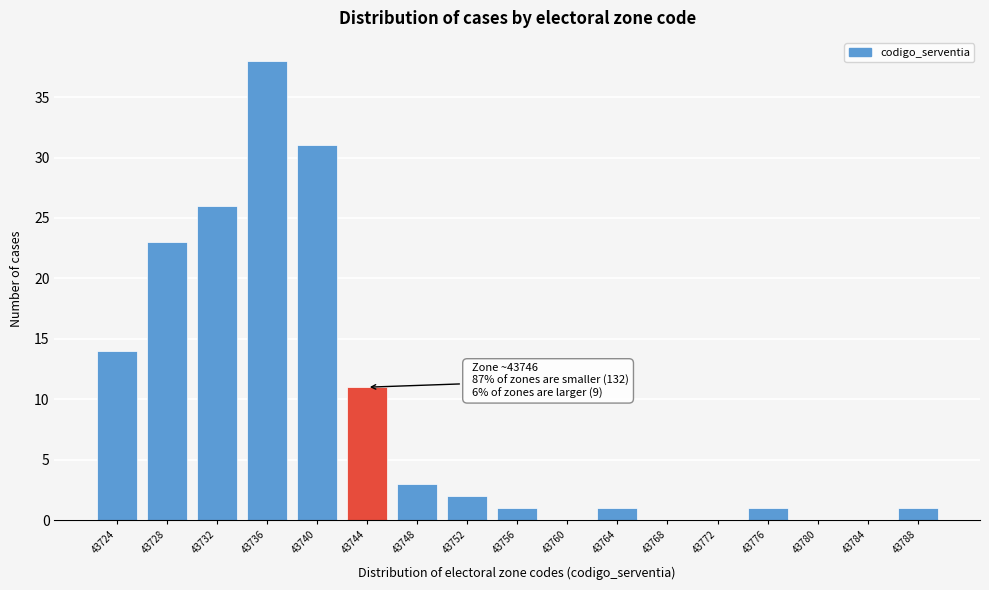

Reading right to left, extract all data points from this chart.

43788=1	43784=0	43780=0	43776=1	43772=0	43768=0	43764=1	43760=0	43756=1	43752=2	43748=3	43744=11	43740=31	43736=38	43732=26	43728=23	43724=14